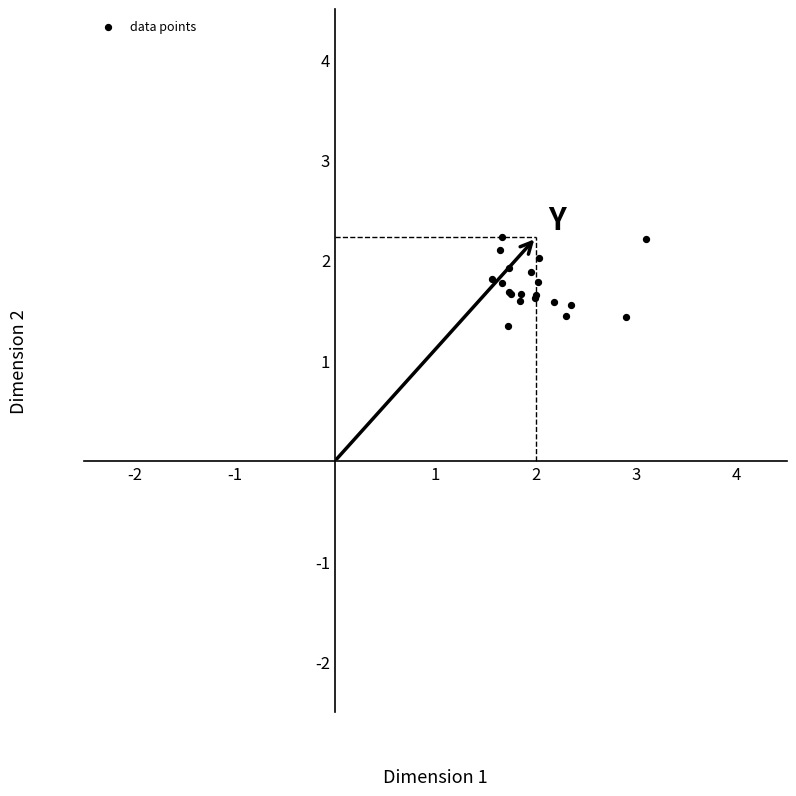

What Y value in the scatter plot is closest to 1?

1.3